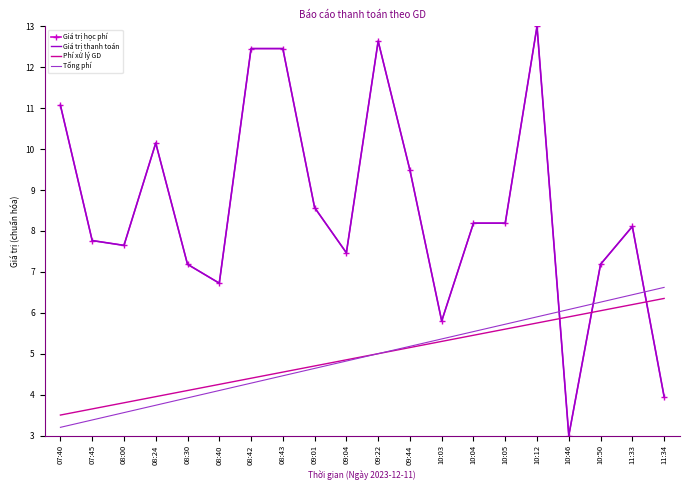

Which series ends up on top after the final intersection of Giá trị thanh toán and Tổng phí?

Tổng phí